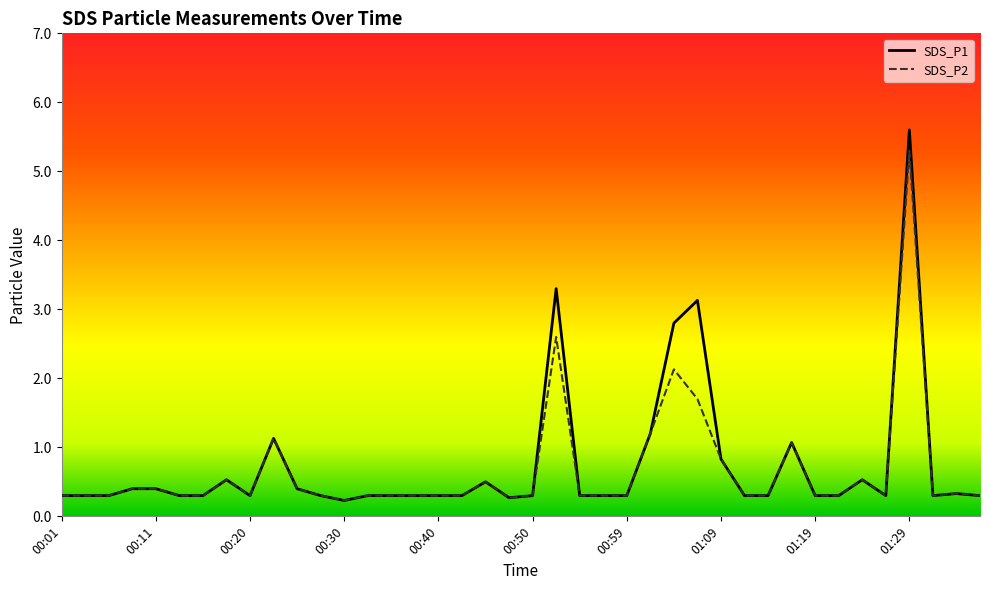

True or false: SDS_P1 has a value of 0.3 at 01:31.

True